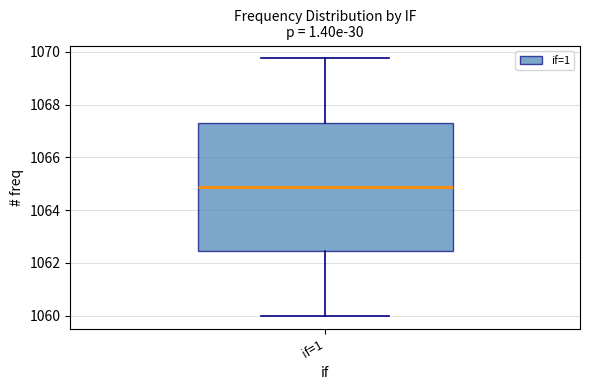

Where is the upper edge of the box for if=1 on the y-axis? The values are not printed on the chart, so give them approximately, as read against the axis.

1067.4